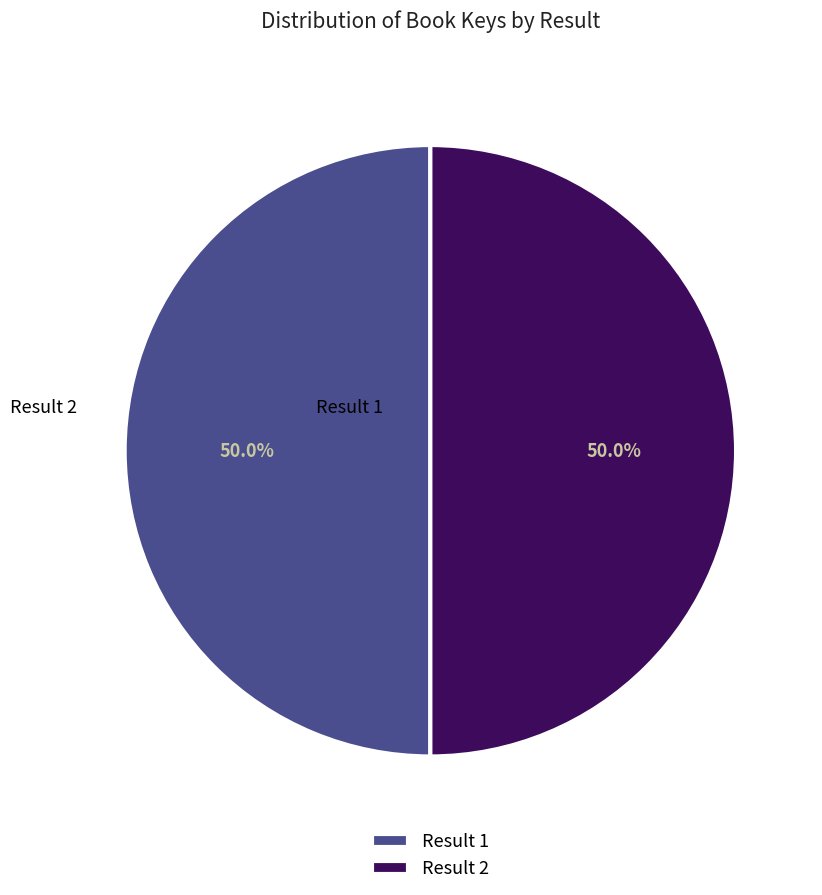

What is the largest slice in the pie chart?

1